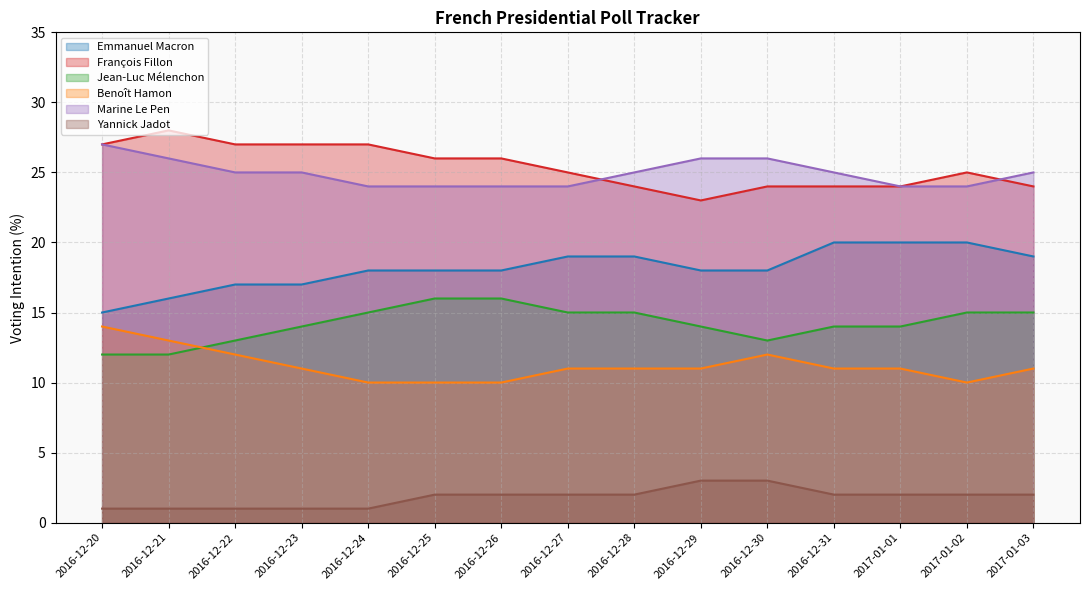

At which label does Jean-Luc Mélenchon reach its minimum?

2016-12-20